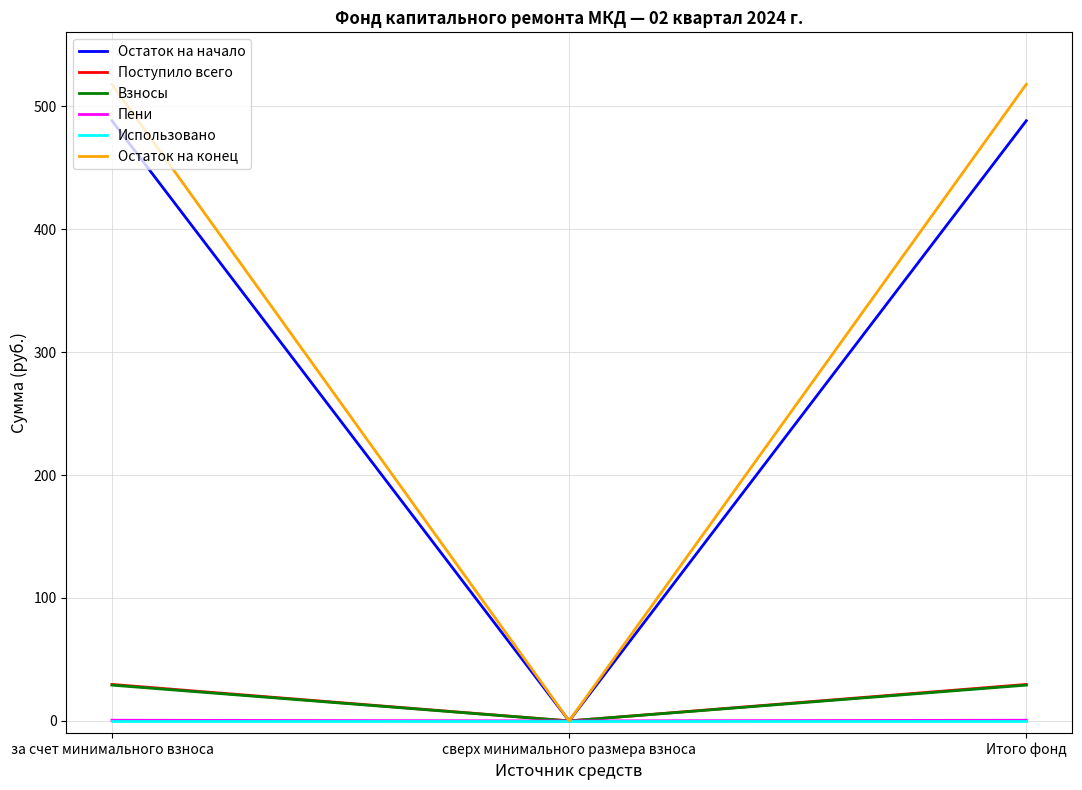

Is it true that Остаток на начало equals 0.0 at сверх минимального размера взноса?

True